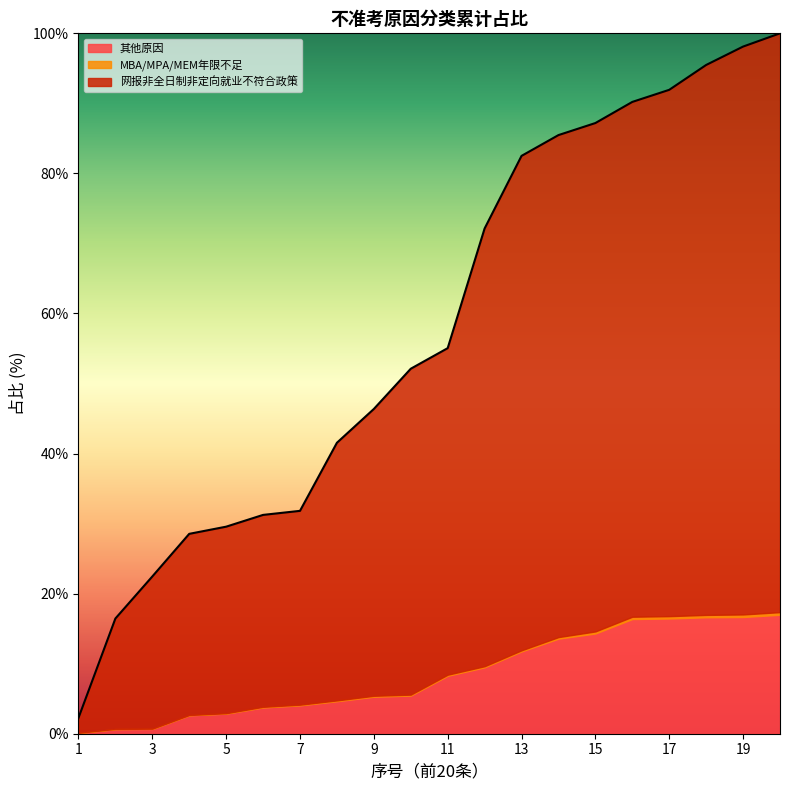

Reading left to right, extract all data points from this chart.

2.3	16.4	22.4	28.5	29.6	31.2	31.8	41.5	46.4	52.1	55.1	72.1	82.5	85.5	87.2	90.2	91.9	95.5	98.1	100.0